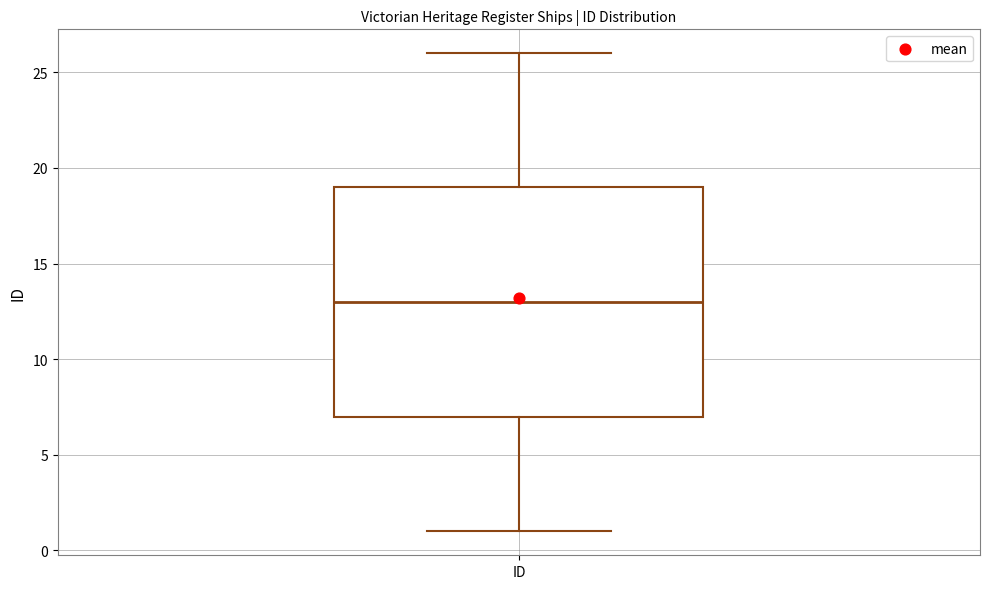

Where does the lower whisker of the box for ID end on the y-axis? The values are not printed on the chart, so give them approximately, as read against the axis.

1